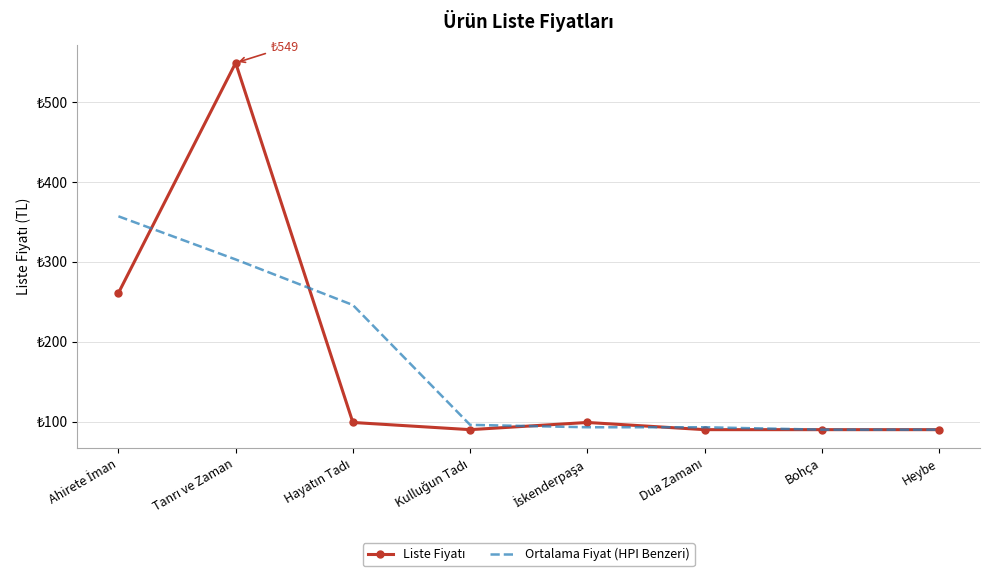

Where is Ortalama Fiyat (HPI Benzeri) nearest to the value 223?

Hayatın Tadı